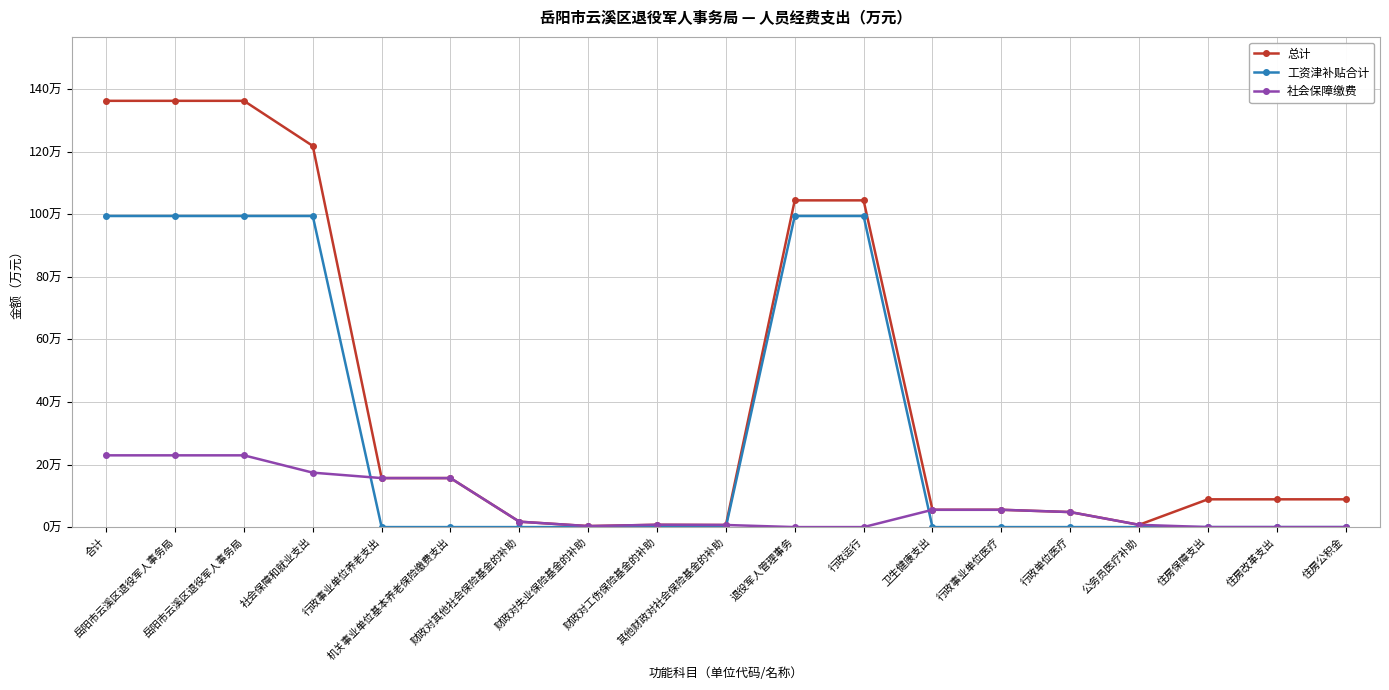

Which series changed the most between 行政事业单位养老支出 and 退役军人管理事务?

工资津补贴合计